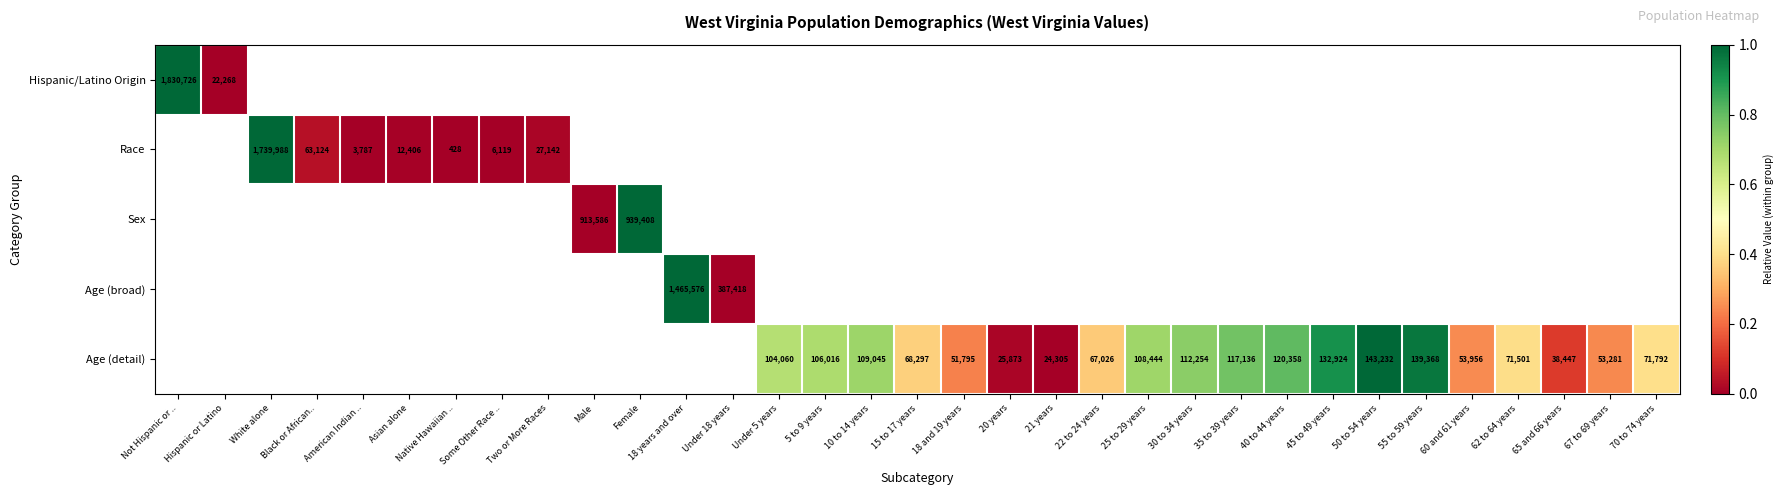

True or false: Age (detail) has a value of 176820 at Under 5 years.

False